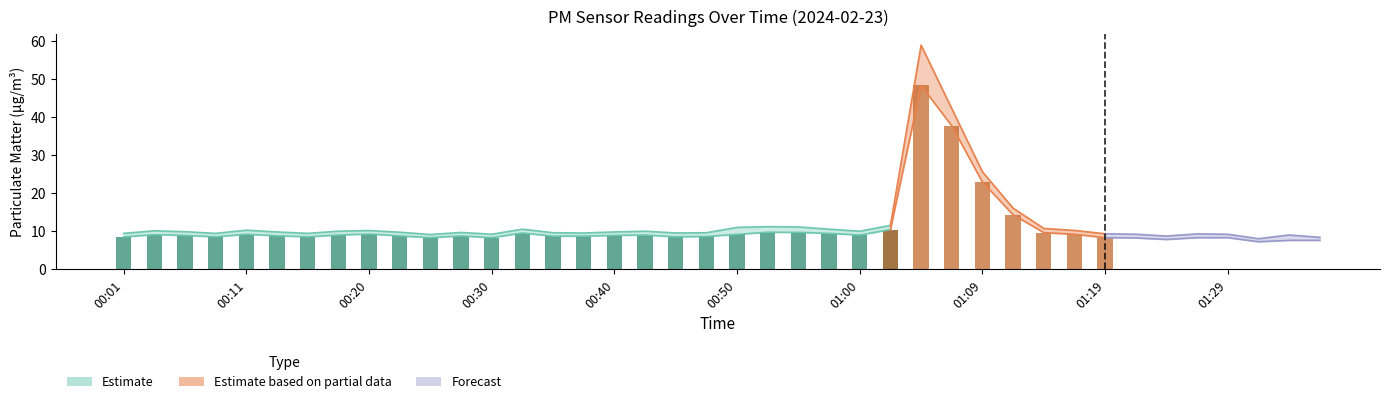

What is the sum of all P1 values?

495.3